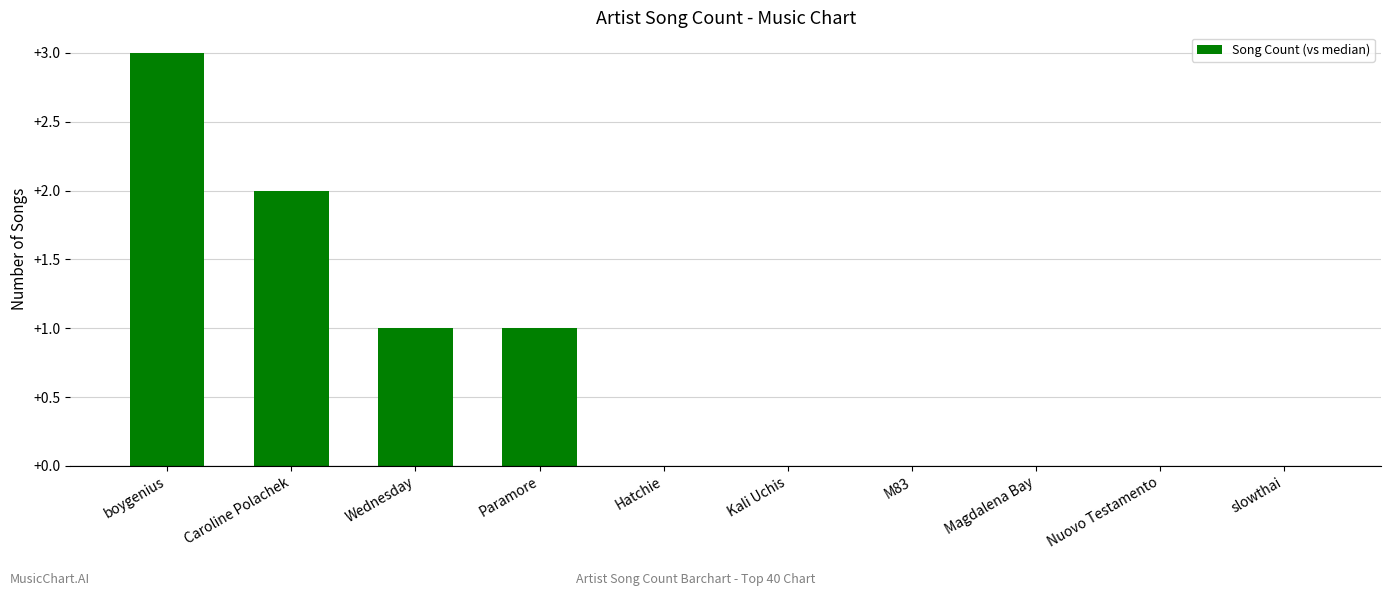

What is the sum of all values?

7